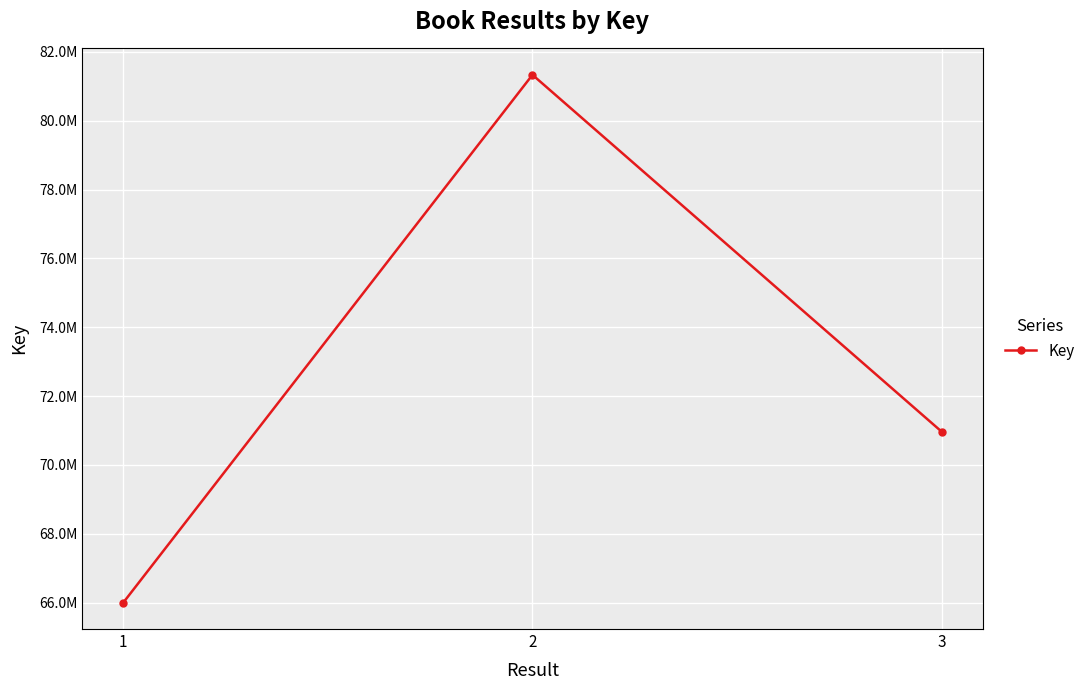

What is the difference between the maximum and minimum values?

15338872